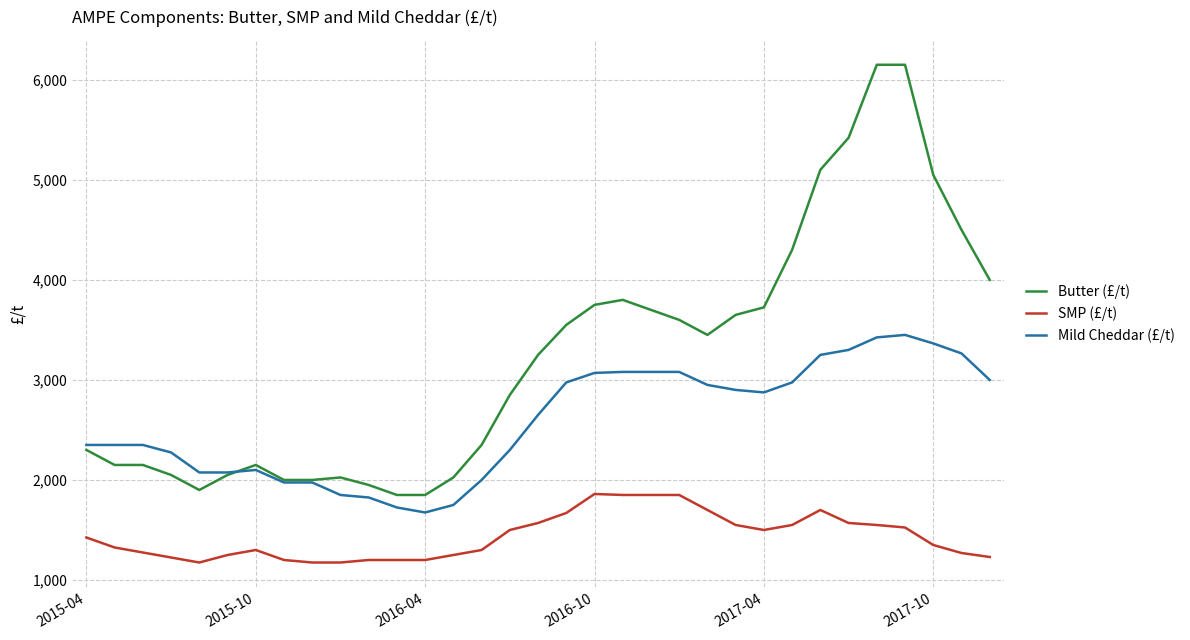

Rank the series by their average value, from highest to lowest.

Butter (£/t), Mild Cheddar (£/t), SMP (£/t)